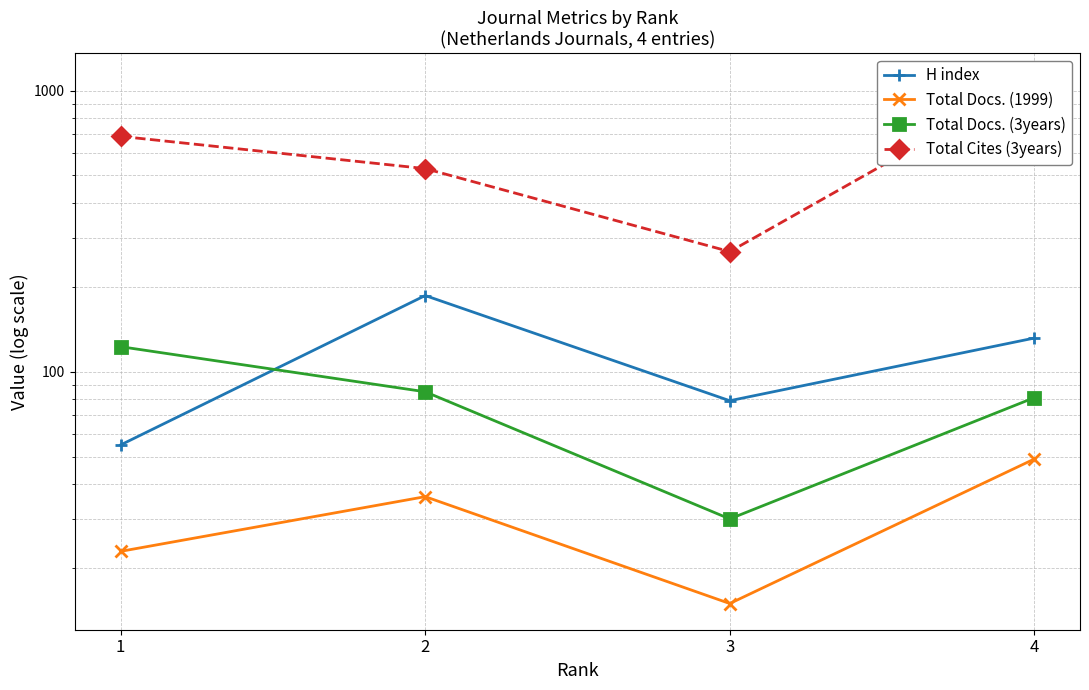

What is the total value across all series at 3?

392